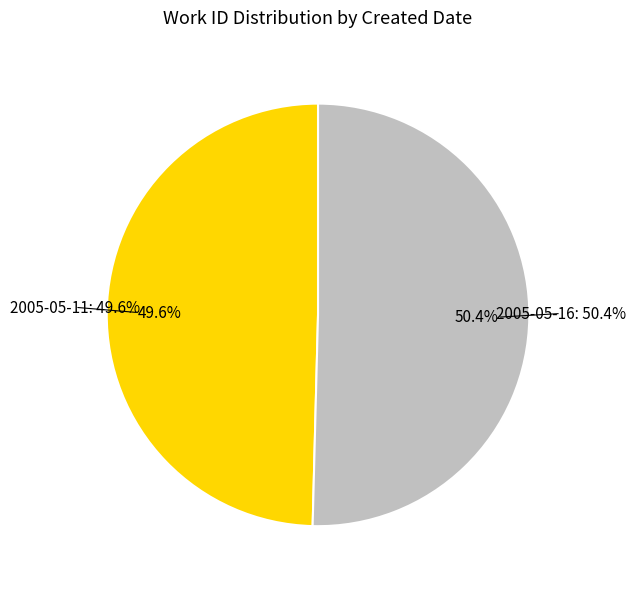

To the nearest percent, what is the difference between the largest and smallest slice percentages?

1%